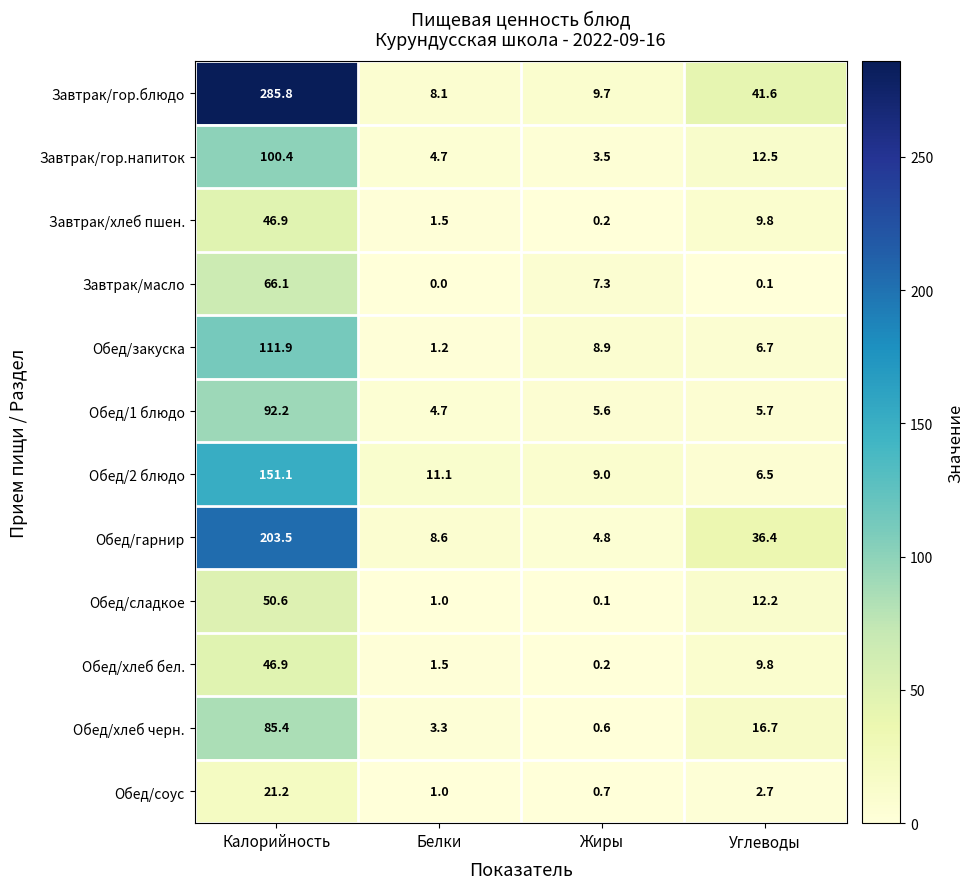

Where does the Обед/соус series first go above 2?

Калорийность